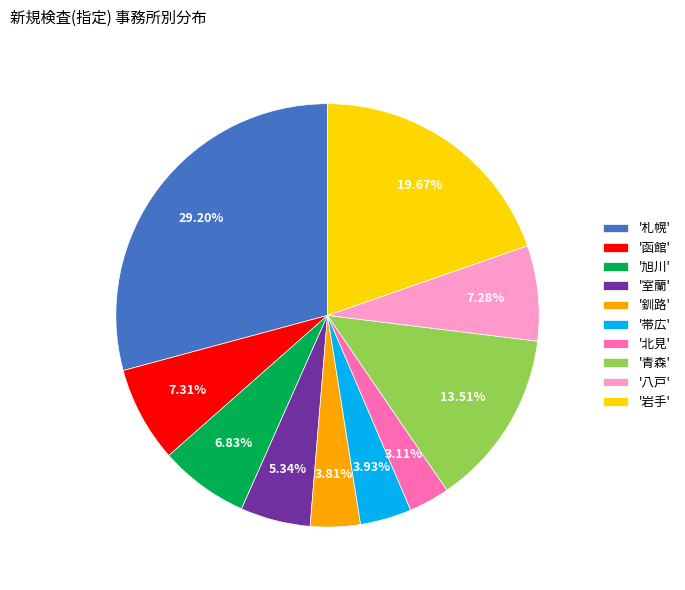

Do '帯広' and '札幌' together represent more than half of the pie?

No